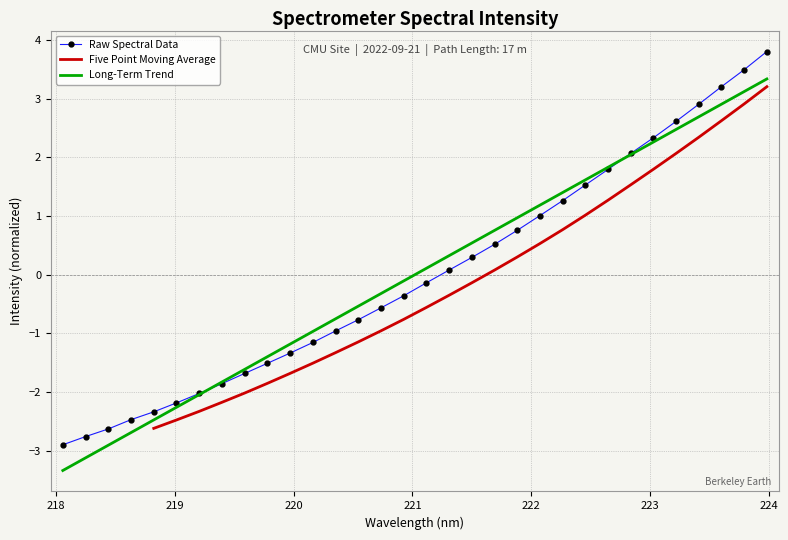

What is the minimum value for Raw Spectral Data?

-2.9